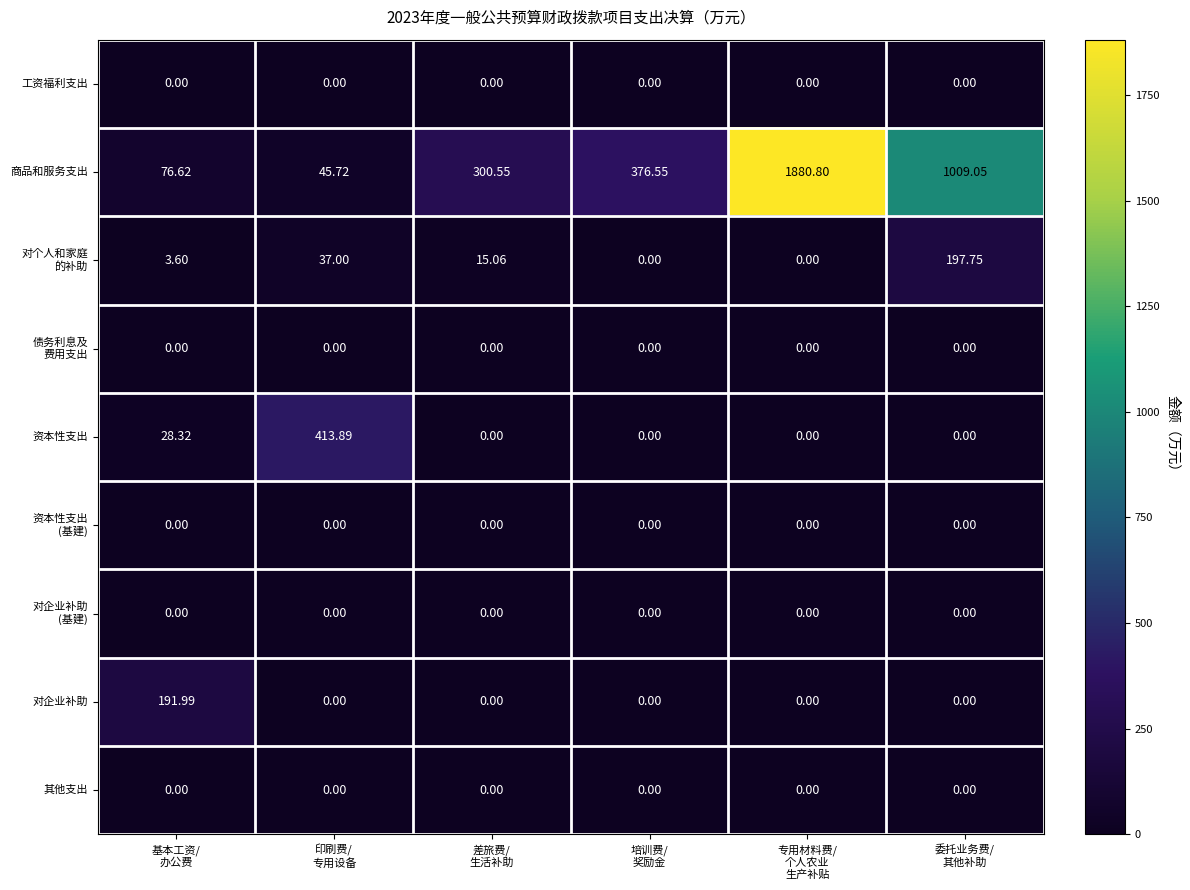

Which series has the largest range (max minus min)?

商品和服务支出